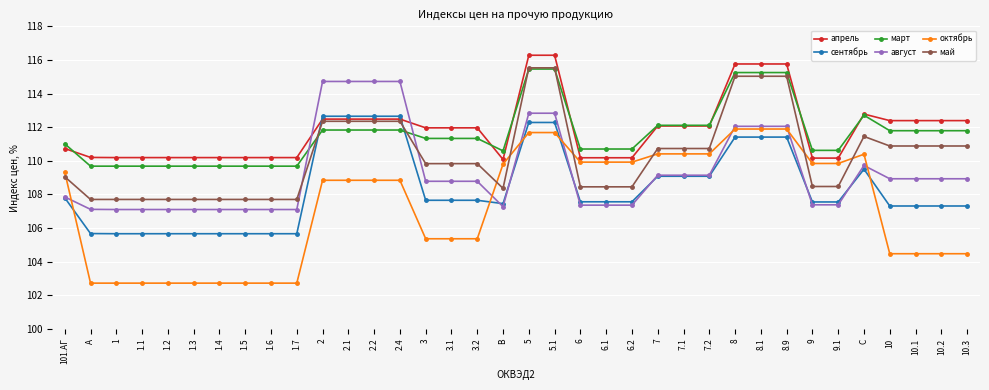

The май series shows 109.8 at 3.2. True or false?

True